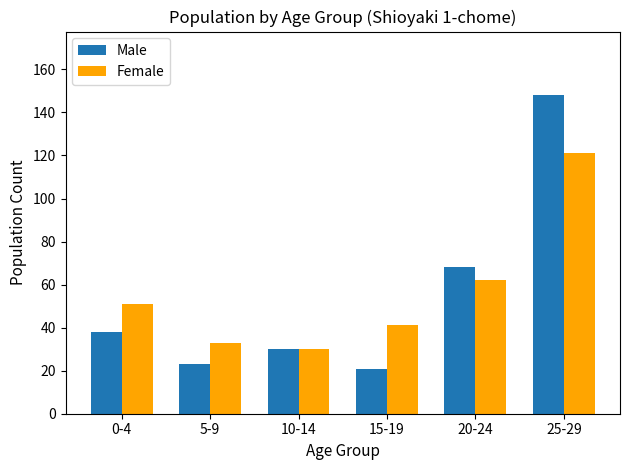

At which label does Male reach its minimum?

15-19